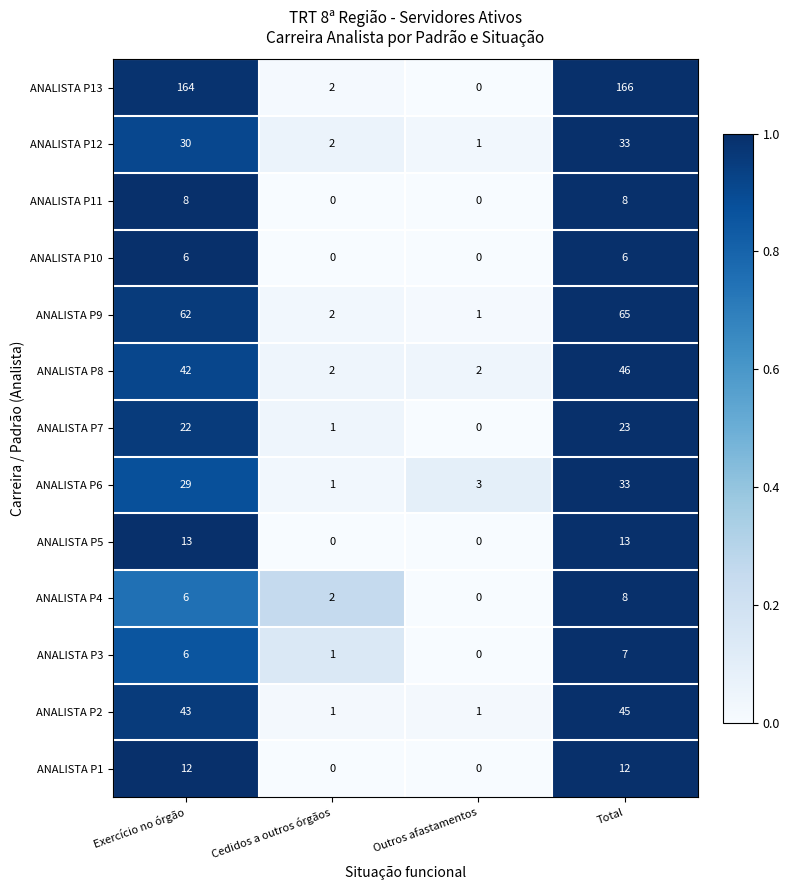

The ANALISTA P6 series shows 33 at Total. True or false?

True